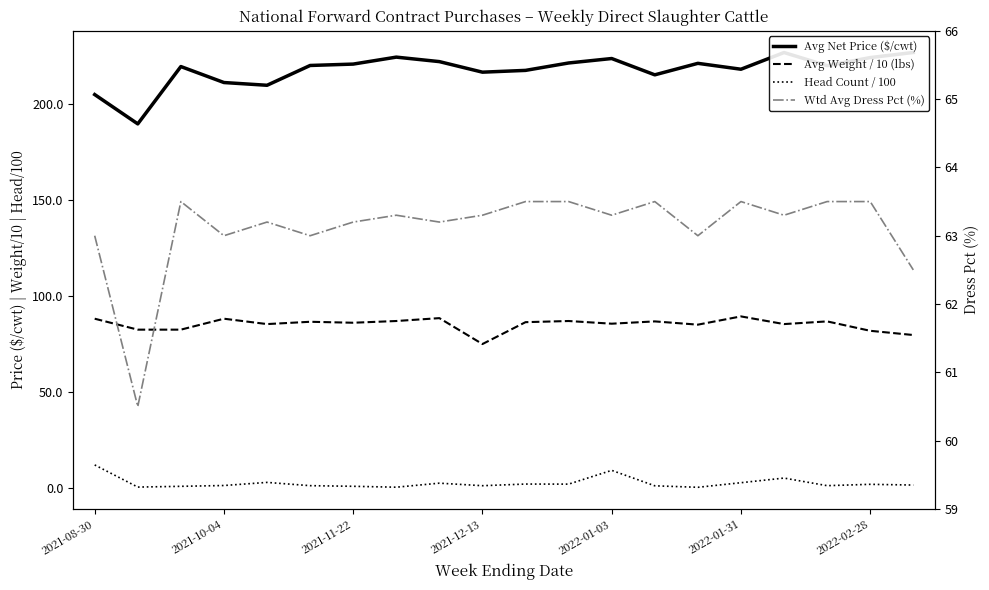

What is the smallest value displayed?

0.3